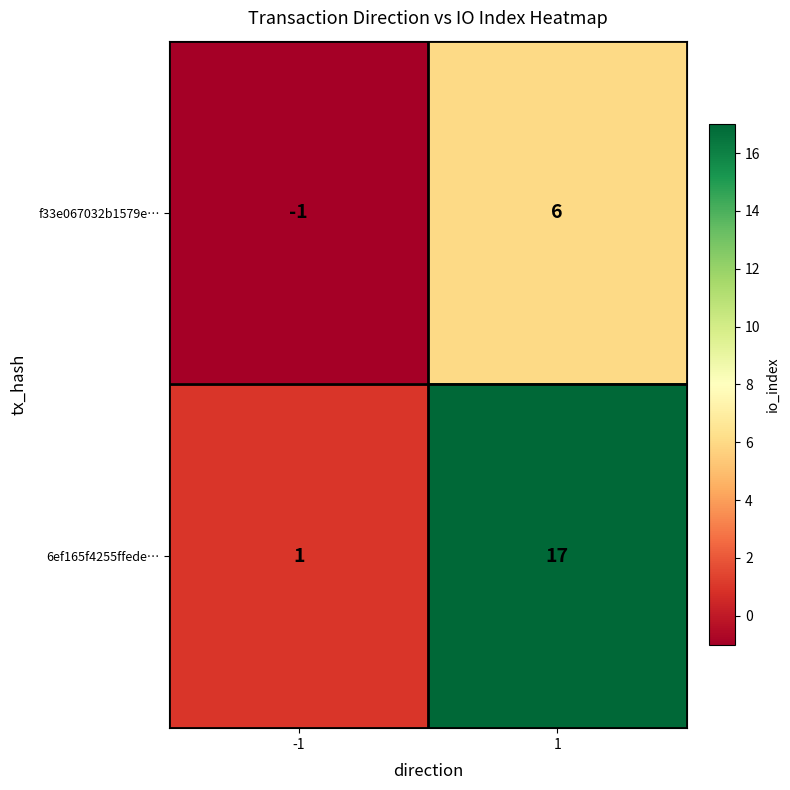

Is it true that f33e067032b1579e… equals 6 at 1?

True